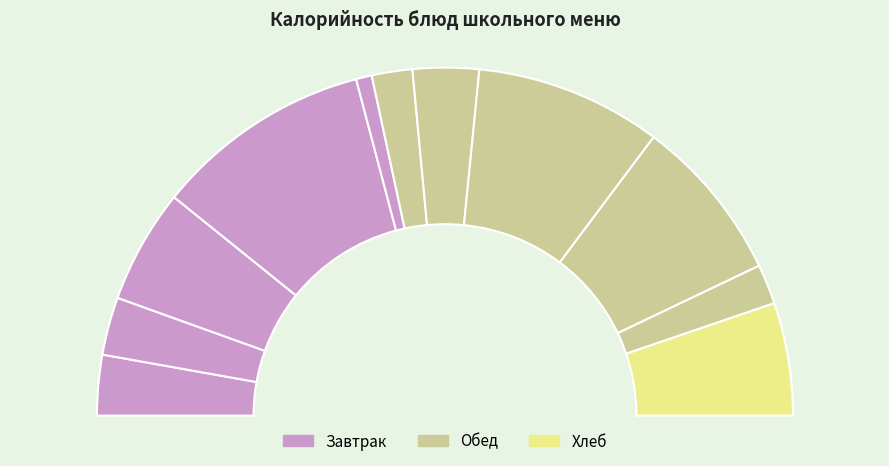

To the nearest percent, what is the difference between the largest and smallest slice percentages?

19%